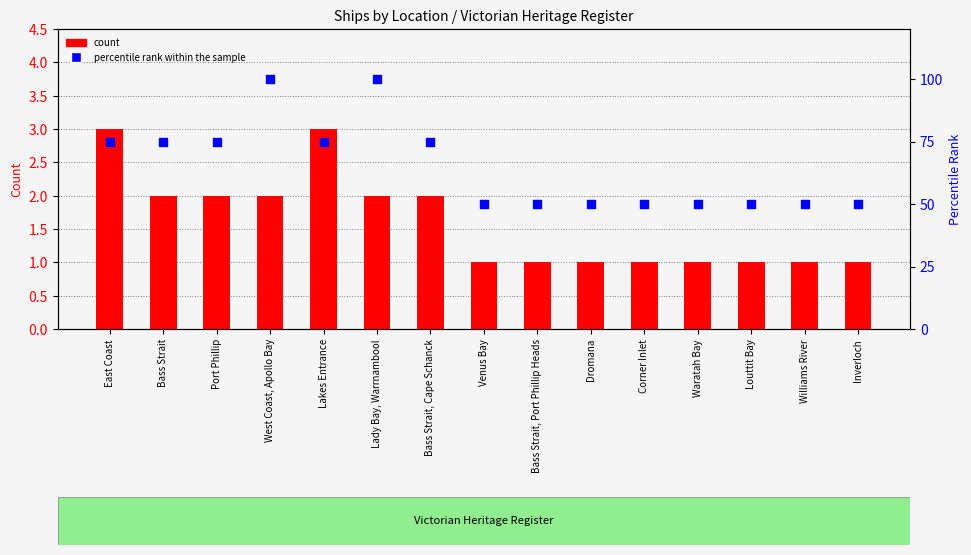

Which series has the largest total across all categories?

percentile rank within the sample